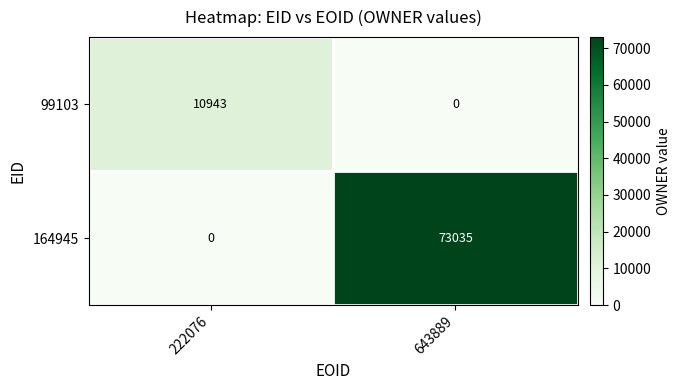

What is the difference between the maximum and minimum values in the 164945 series?

73035